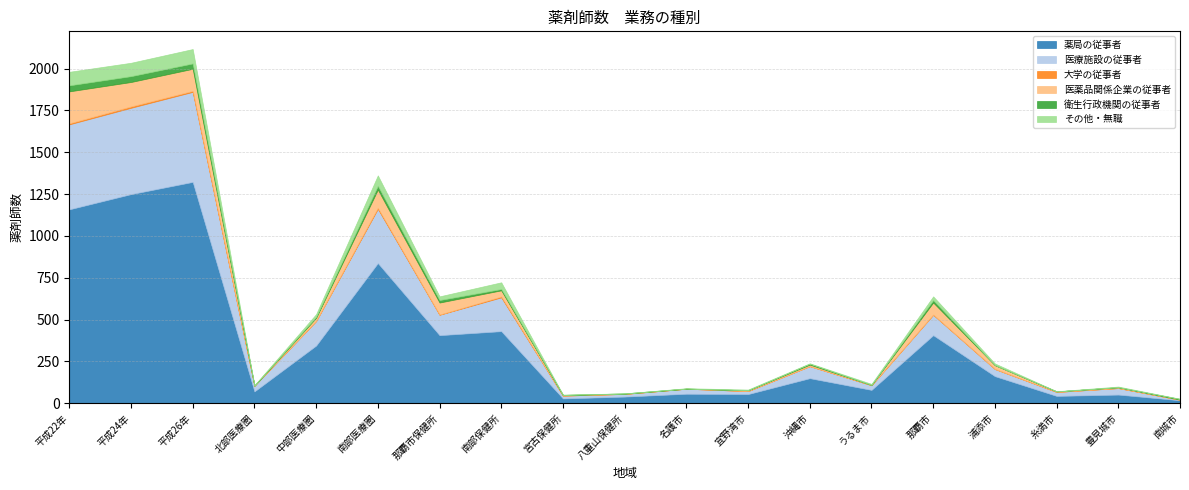

What is the total value across all series at 平成22年?

1981